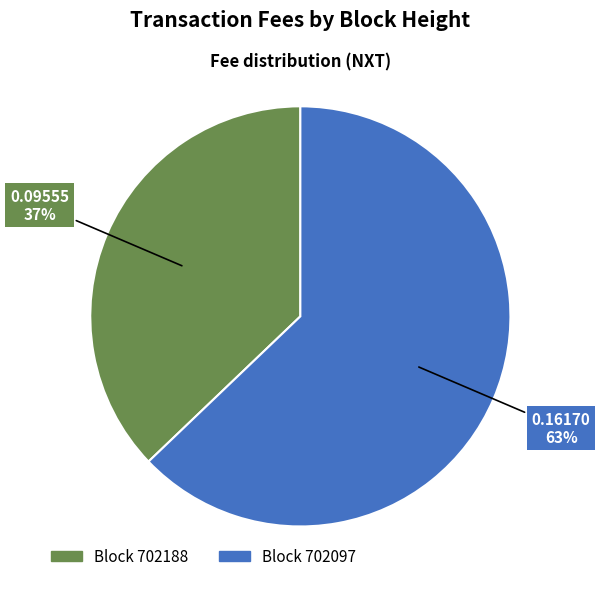

To the nearest percent, what is the difference between the largest and smallest slice percentages?

26%